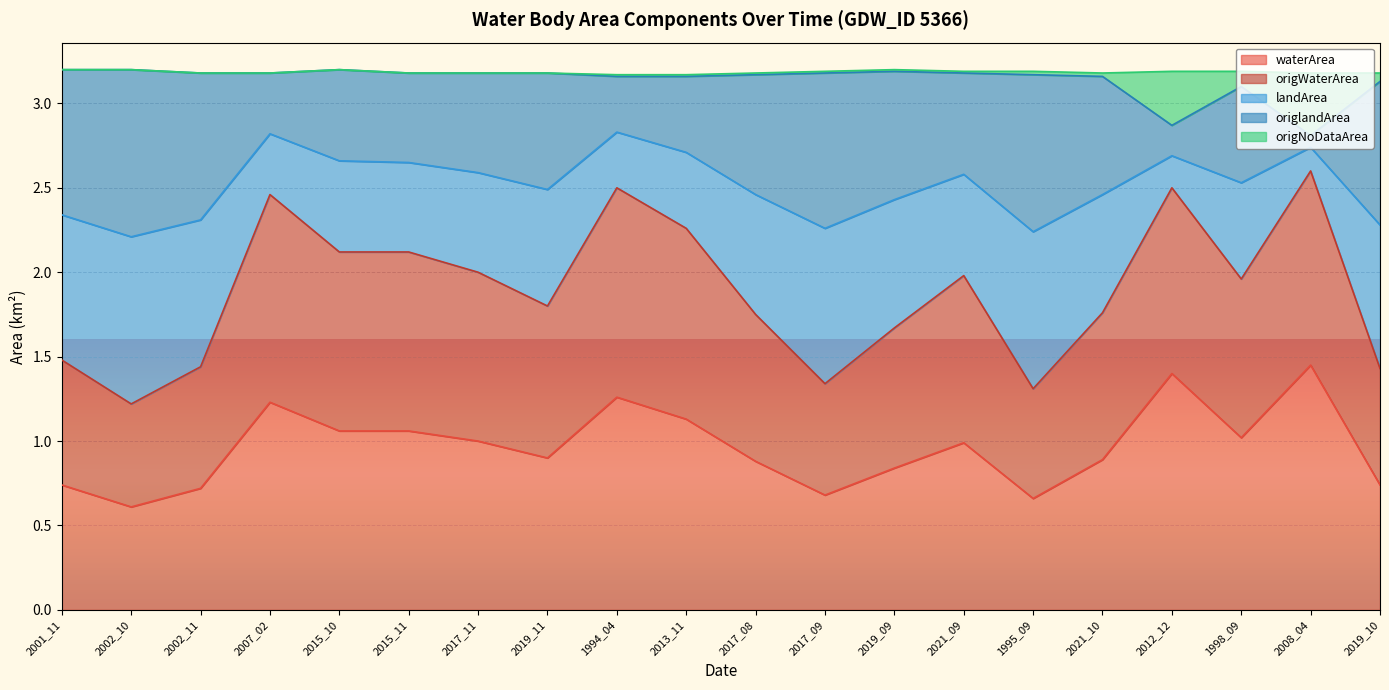

At which label is origNoDataArea closest to 3?

1998_09